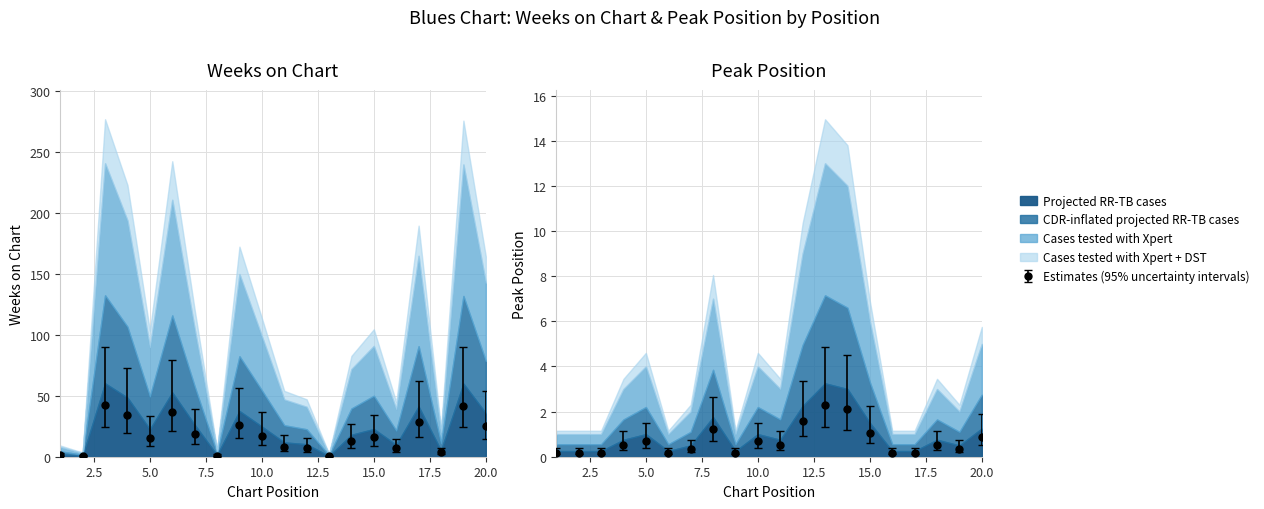

How many times do Weeks on Chart and Peak Position cross each other?

2